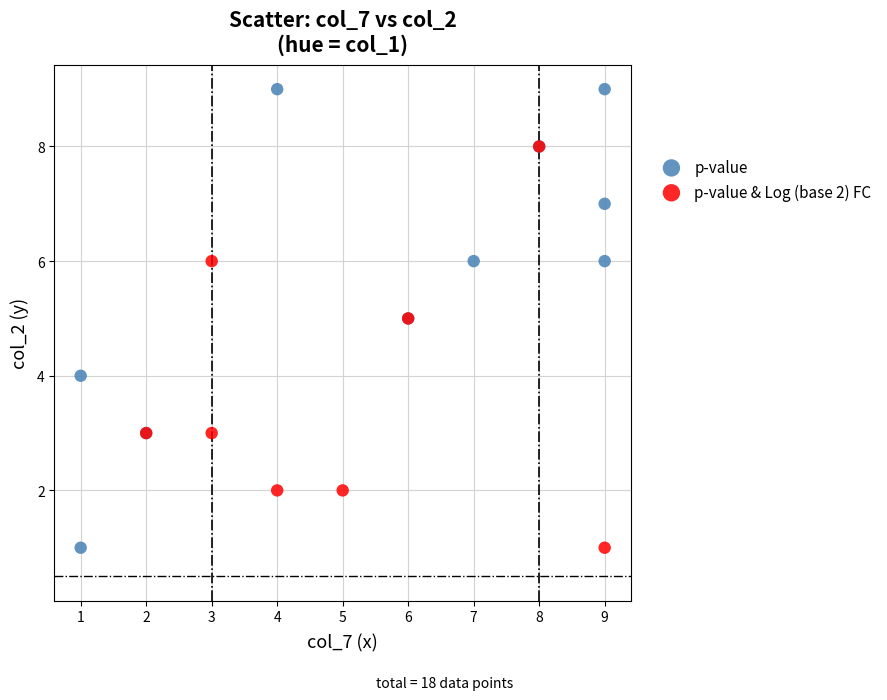

Which series has the largest Y range (max minus min)?

p-value